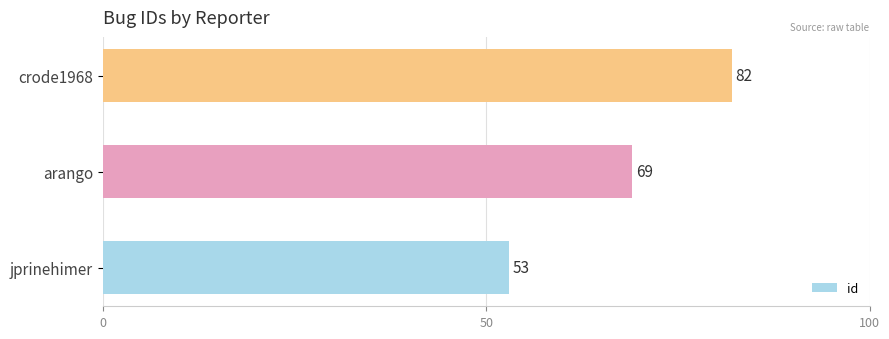

What is the minimum value shown in the chart?

53